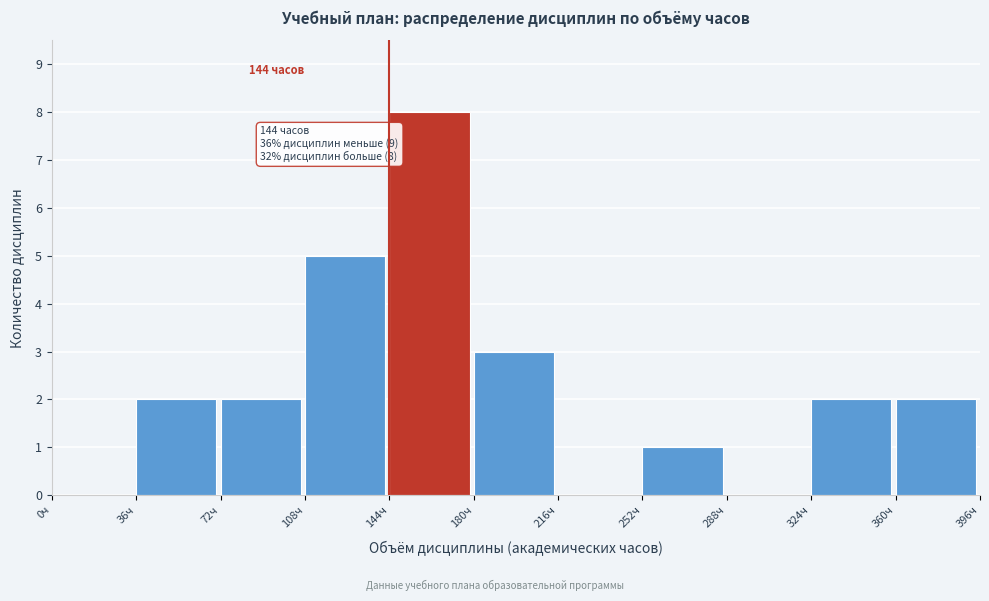

Over which range of the x-axis is the bar tallest?

144 to 180